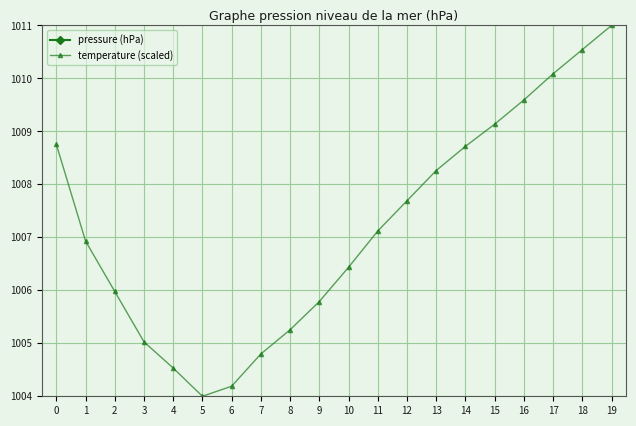

What is the value of the pressure (hPa) point at the 6th from the left?

1021.4